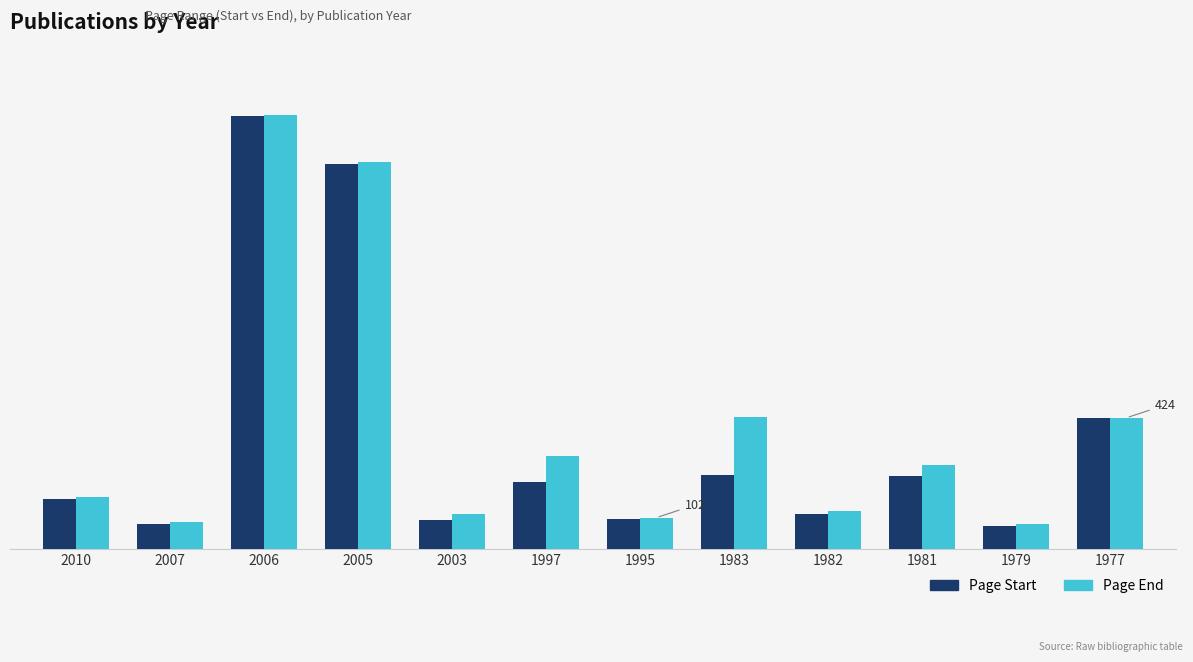

Are the bars horizontal?

No